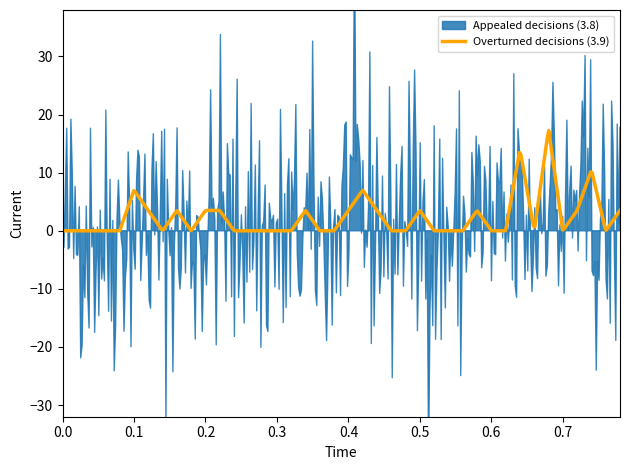

What is the highest value of the Overturned decisions (3.9) series?

17.2